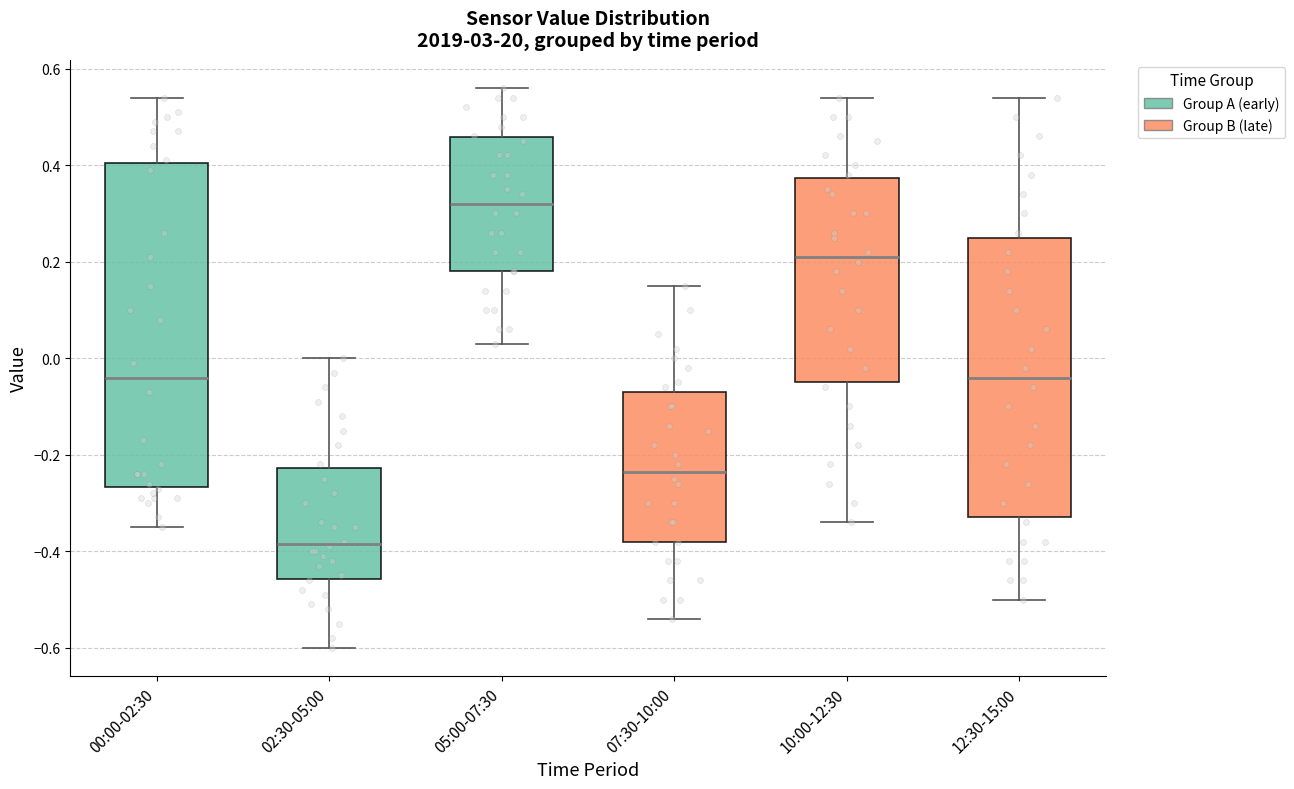

Reading left to right, transcribe this box plot: for each box, give where its median line is, the range the box spans, and where its two whiskers end, as read against the y-axis. The values are not printed on the chart, so give them approximately, as read against the axis.

00:00-02:30: median -0.04, box -0.26 to 0.40, whiskers -0.34 to 0.54
02:30-05:00: median -0.38, box -0.46 to -0.22, whiskers -0.60 to 0.00
05:00-07:30: median 0.32, box 0.18 to 0.46, whiskers 0.04 to 0.56
07:30-10:00: median -0.24, box -0.38 to -0.06, whiskers -0.54 to 0.16
10:00-12:30: median 0.22, box -0.04 to 0.38, whiskers -0.34 to 0.54
12:30-15:00: median -0.04, box -0.32 to 0.26, whiskers -0.50 to 0.54